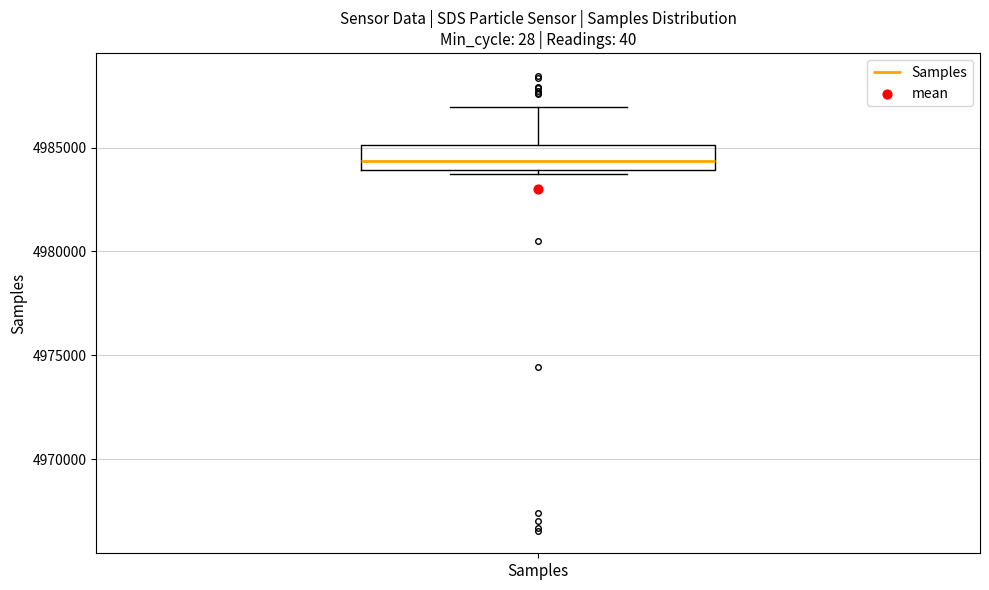

Transcribe this box plot: give where the median line is, the range the box spans, and where the two whiskers end, as read against the y-axis. The values are not printed on the chart, so give them approximately, as read against the axis.

median 4984500, box 4984000 to 4985000, whiskers 4983500 to 4987000